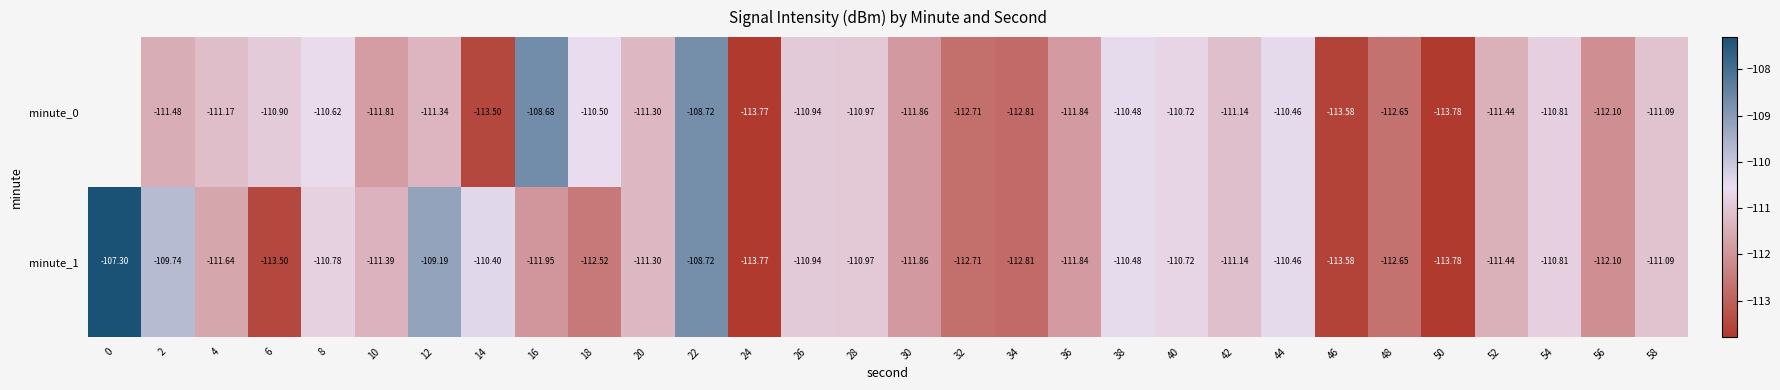

Is the value of minute_1 at 18 greater than the value of minute_0 at 48?

Yes